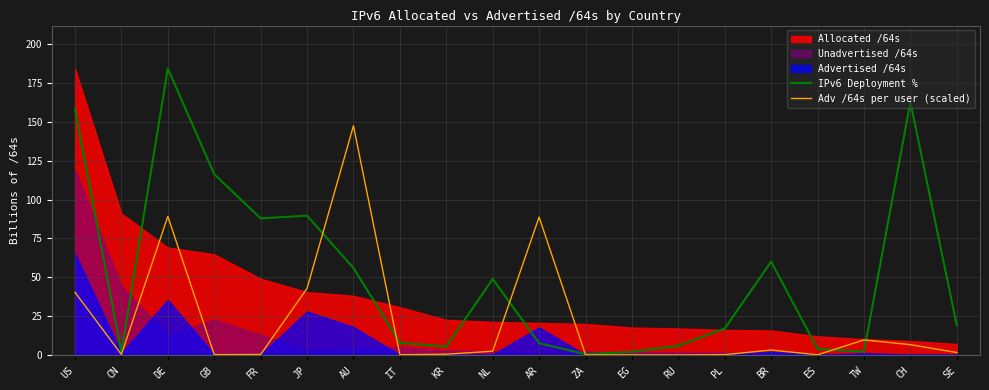

Count the number of categories in the chart.

20